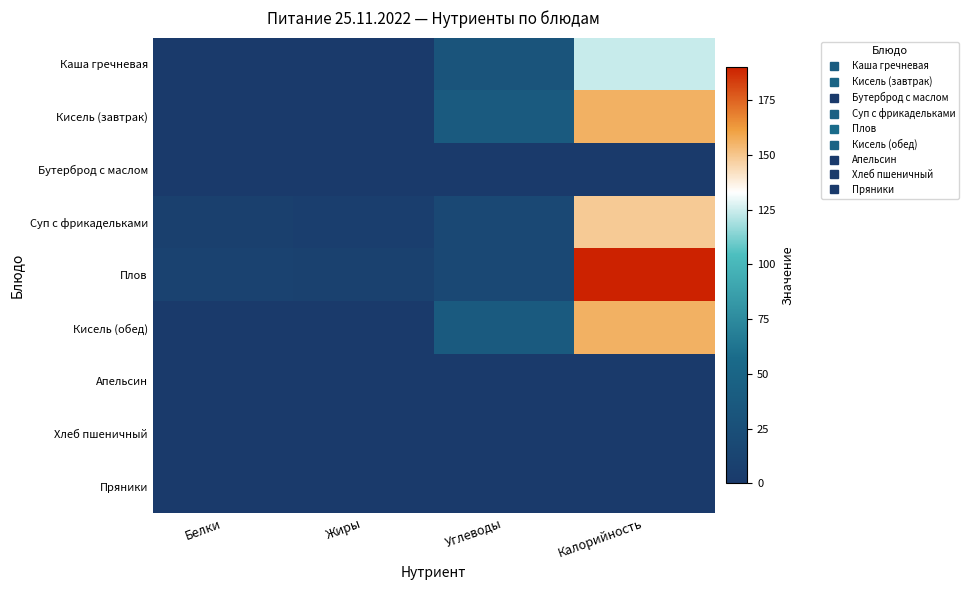

Between Калорийность and Жиры, which is larger?

Калорийность